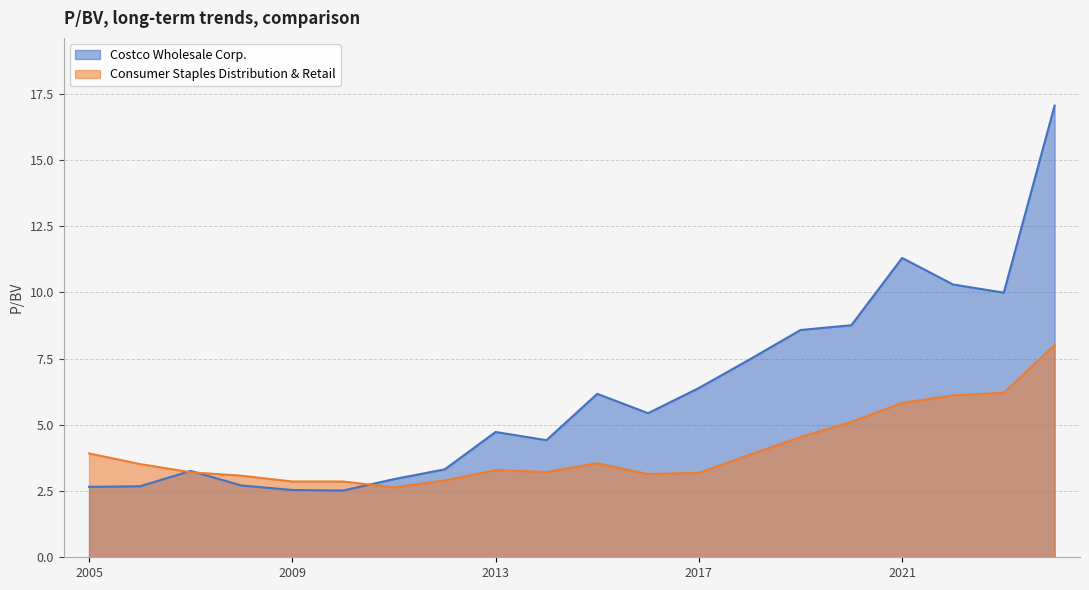

At how many categories does at least one series exceed 6?

9